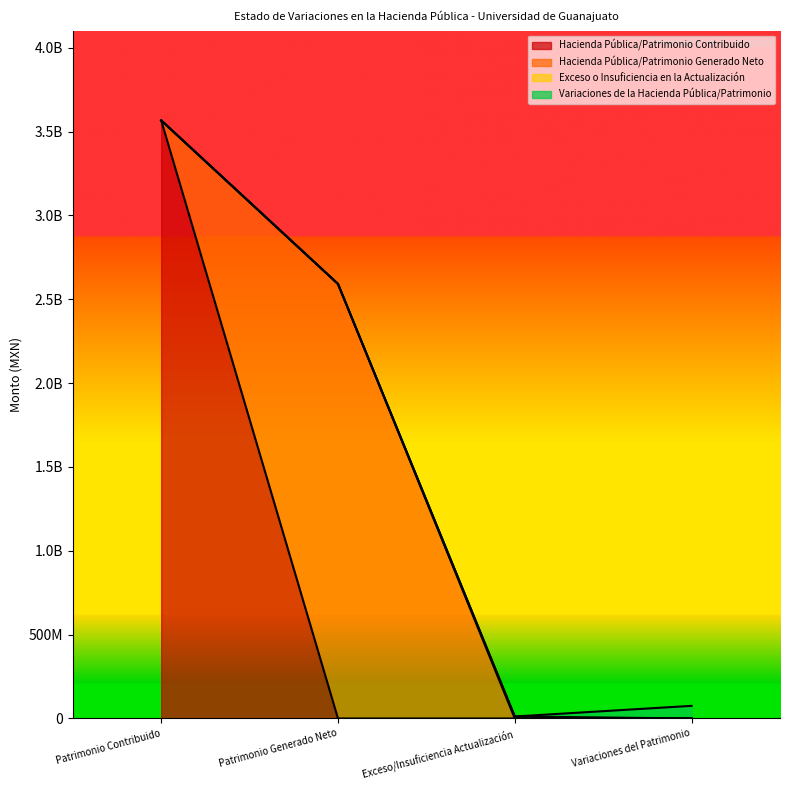

What is the label of the 4th point from the left?

Variaciones del Patrimonio